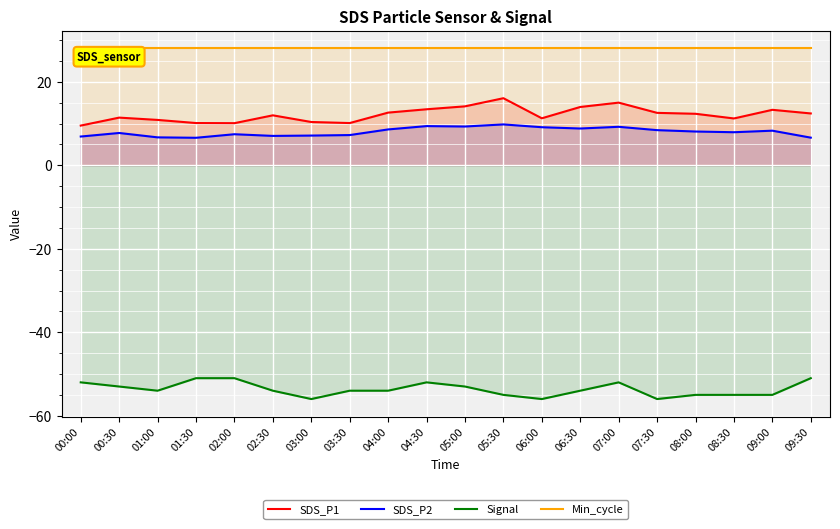

What are all the series names shown in the legend?

SDS_P1, SDS_P2, Signal, Min_cycle